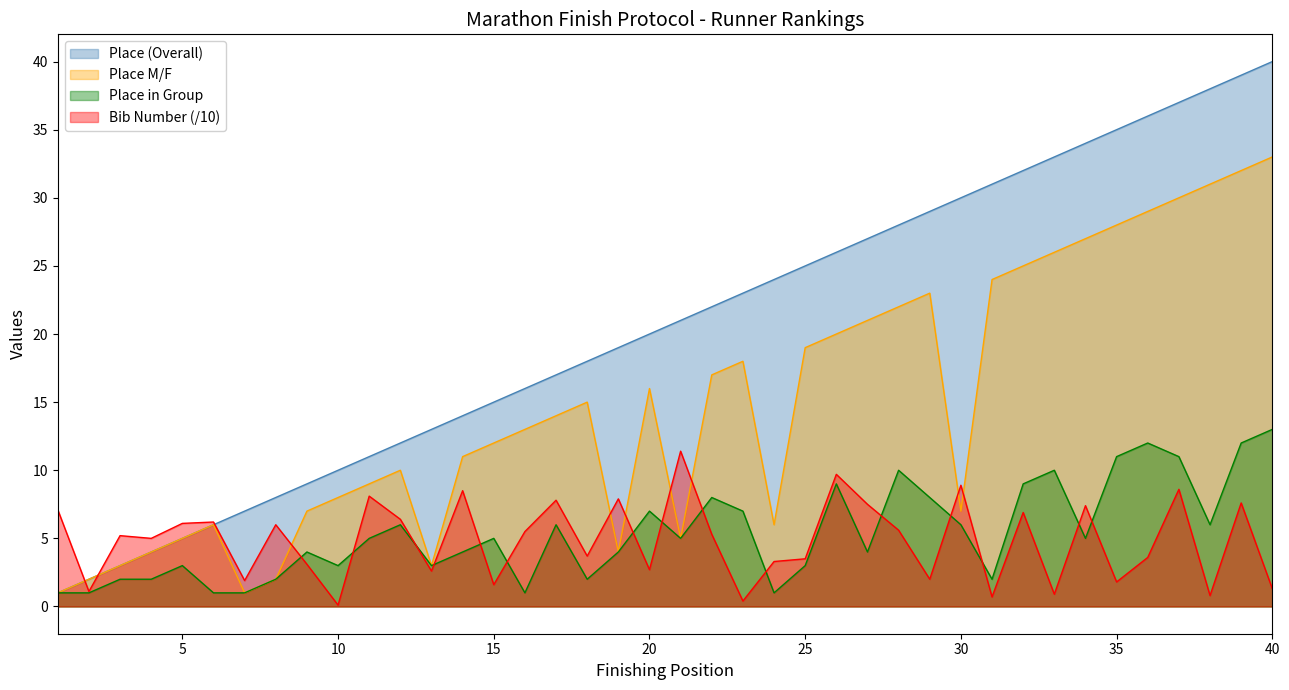

What is the difference between the maximum and minimum values in the Place (Overall) series?

39.0